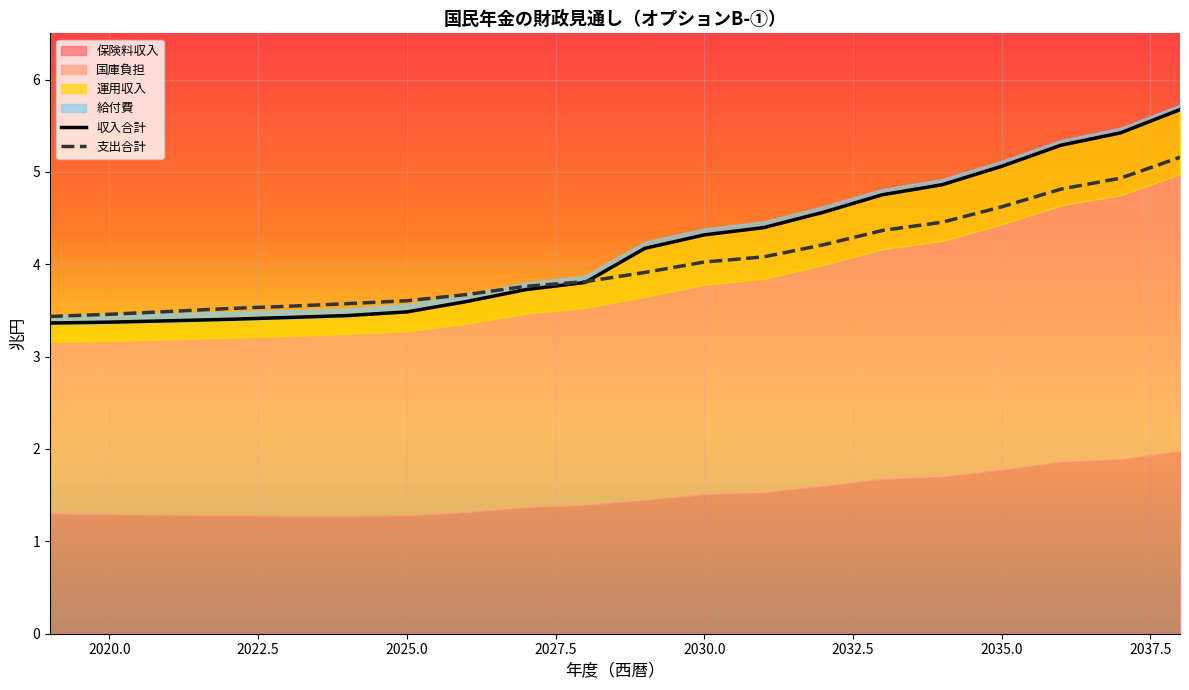

What is the sum of the 運用収入 values at 2031 and 2037?

1.2